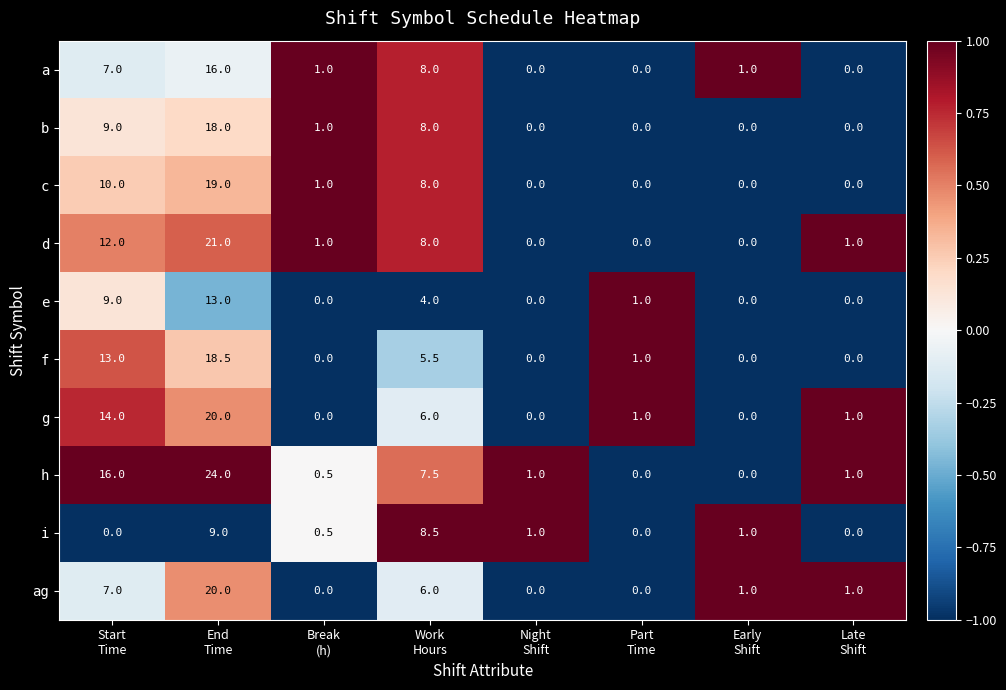

How many data points in c are less than 1?

4